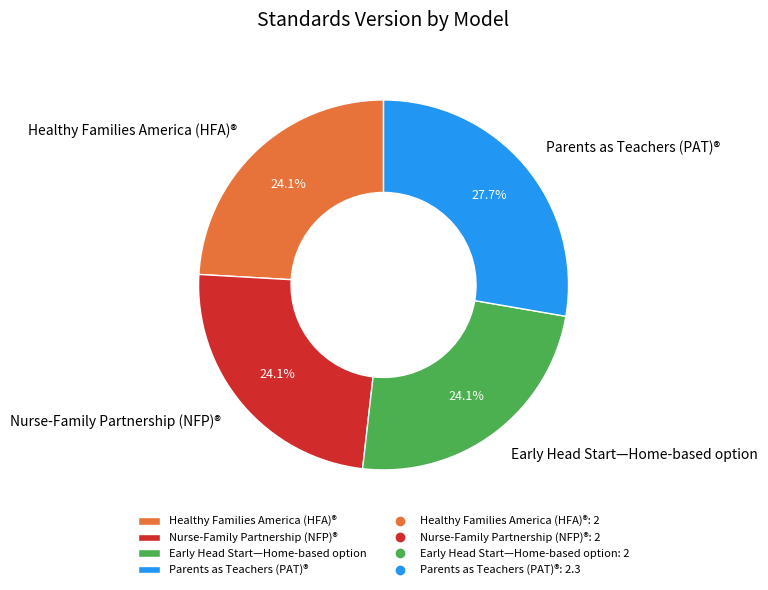

Combined, do Healthy Families America (HFA)® and Parents as Teachers (PAT)® account for over 50%?

Yes